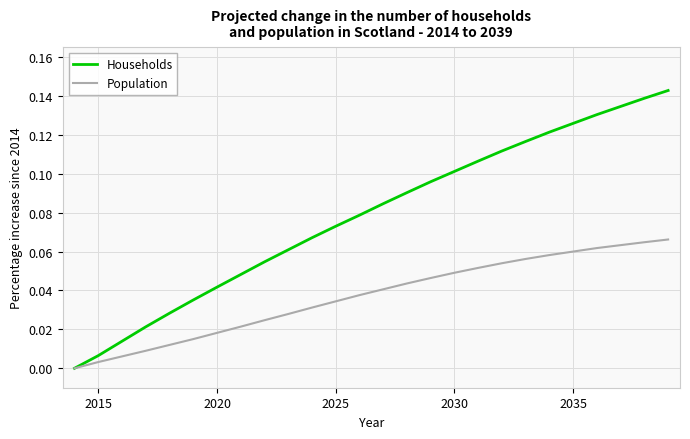

Which series has the widest spread of values?

Households